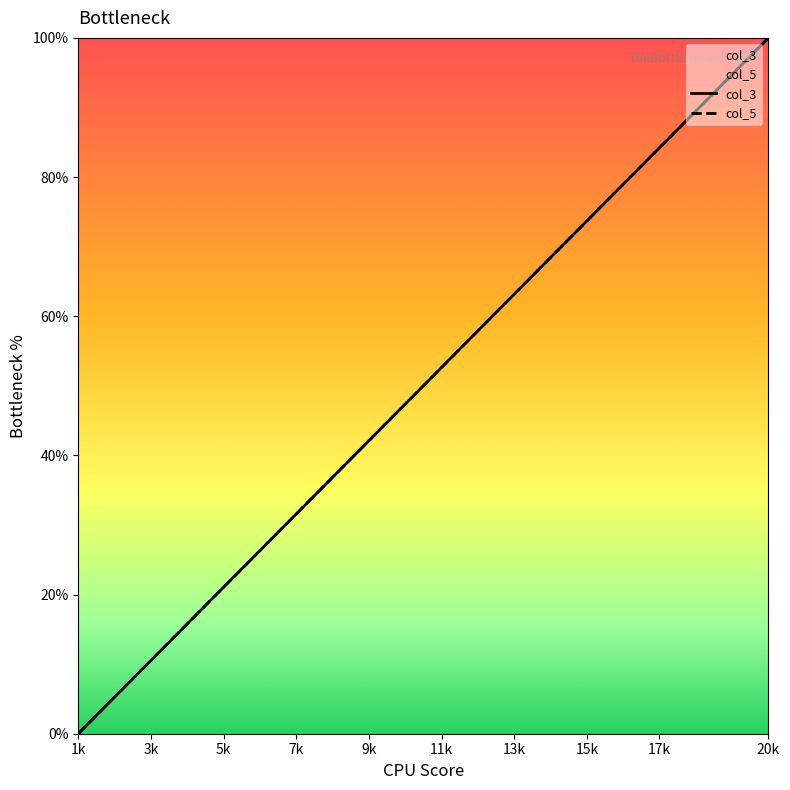

Between 19 and 10, which is larger?

19